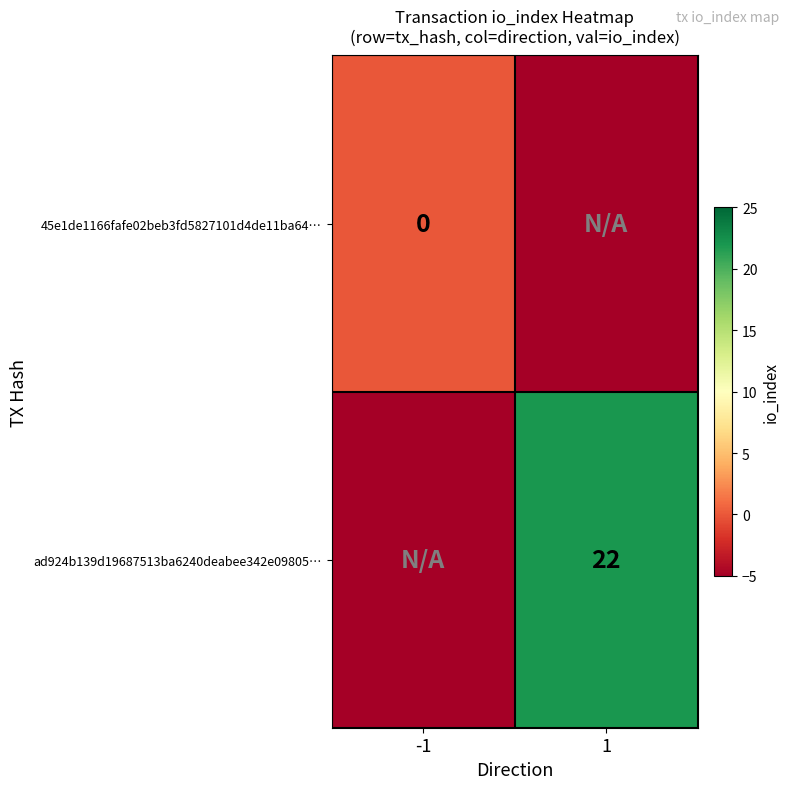

Is it true that ad924b139d19687513ba6240deabee342e09805… equals 22 at 1?

True